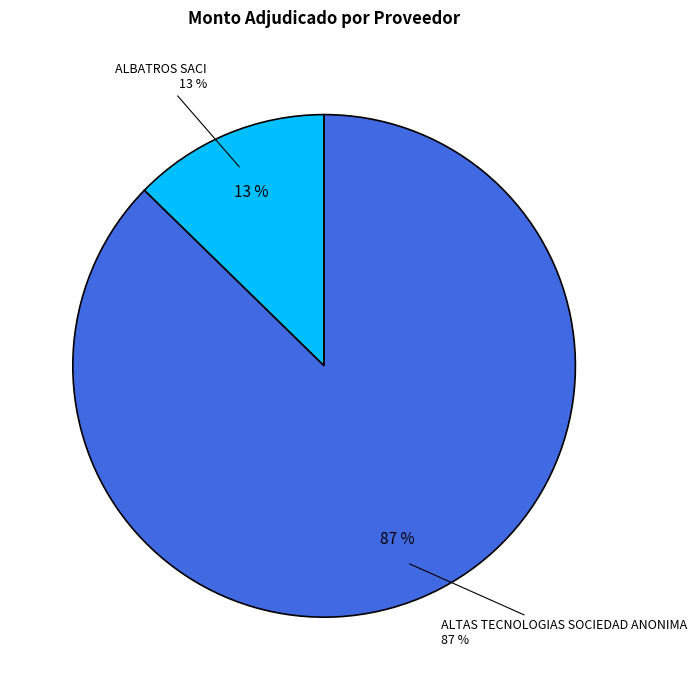

Approximately how many times larger is the value at ALTAS TECNOLOGIAS SOCIEDAD ANONIMA compared to ALBATROS SACI?

6.9